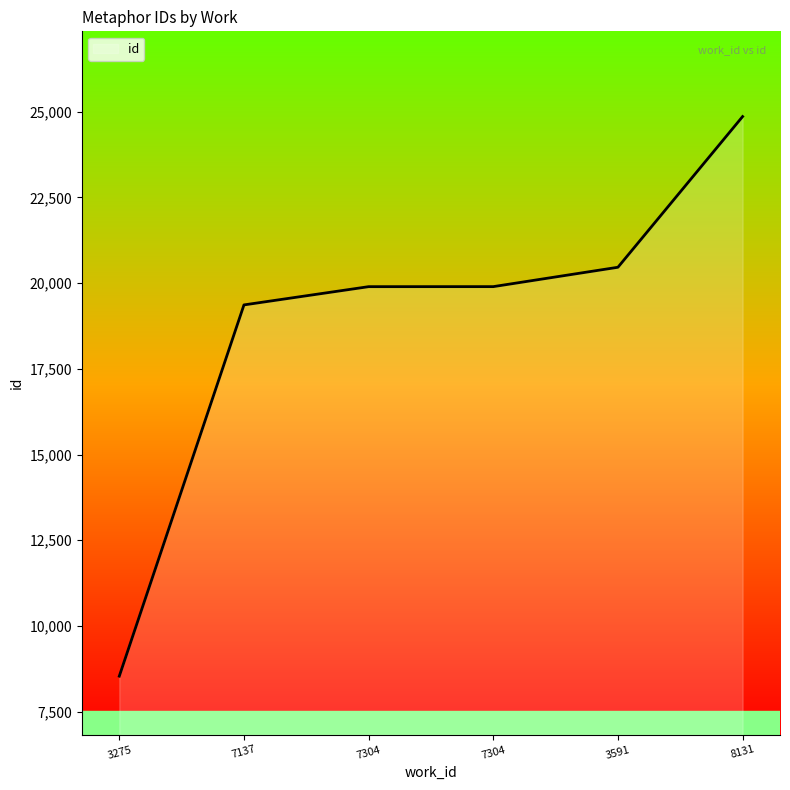

Where does the data first go above 19896?

3591